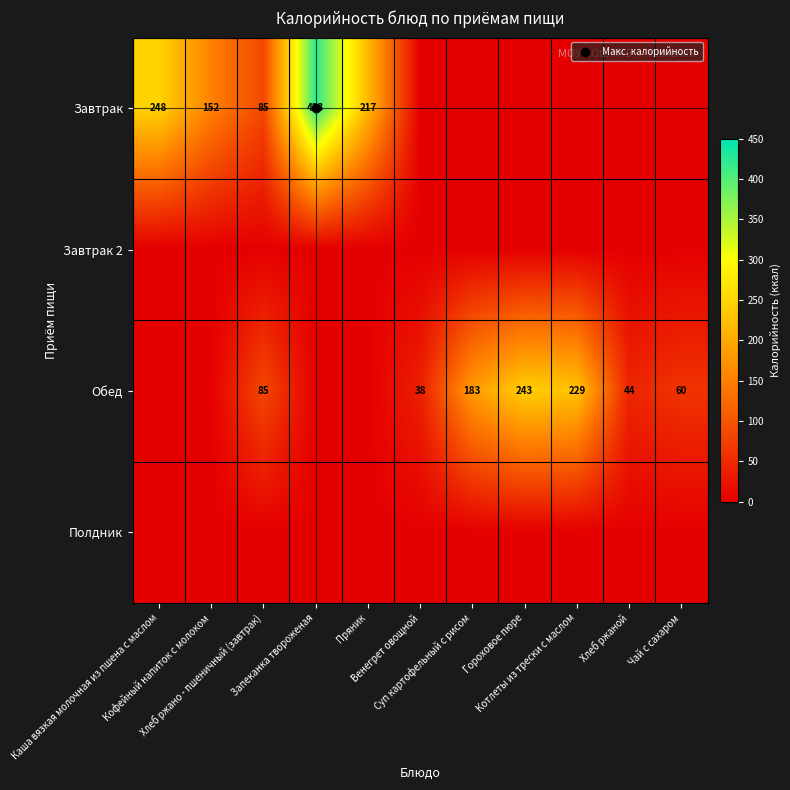

What is the total value across all series at Хлеб ржаной?

44.2